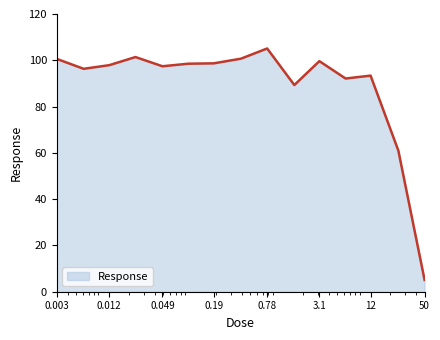

Does the chart have visible grid lines?

No